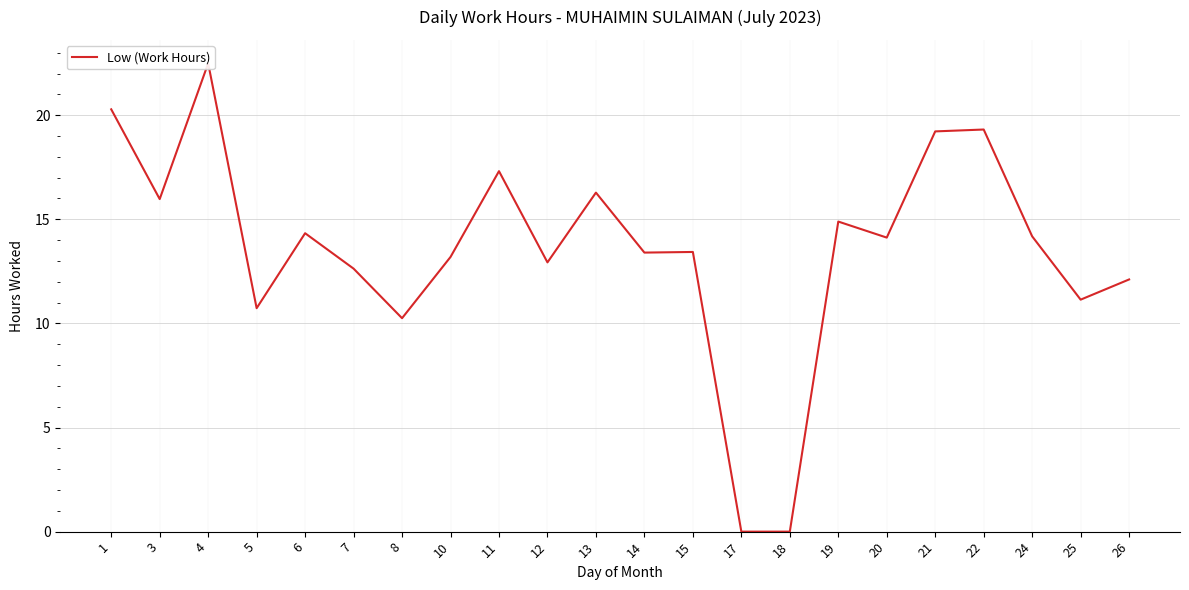

Reading left to right, what are all the values shown in this chart?

20.3	16.0	22.5	10.7	14.3	12.6	10.2	13.2	17.3	12.9	16.3	13.4	13.4	0.0	0.0	14.9	14.1	19.2	19.3	14.2	11.1	12.1